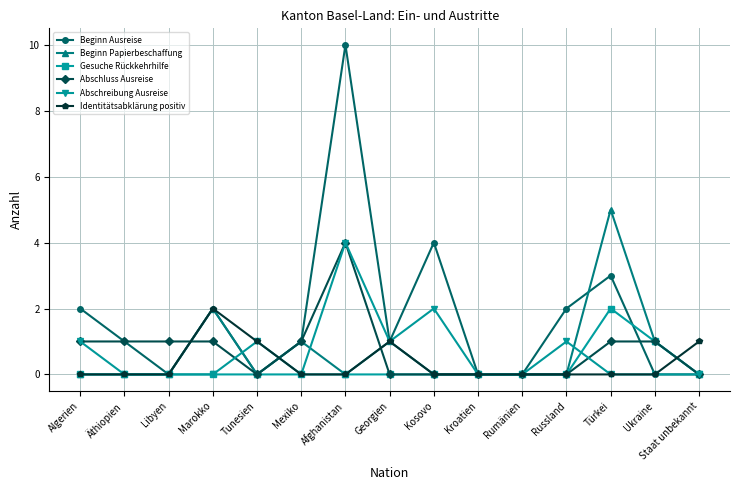

What is the sum of all Beginn Papierbeschaffung values?

10